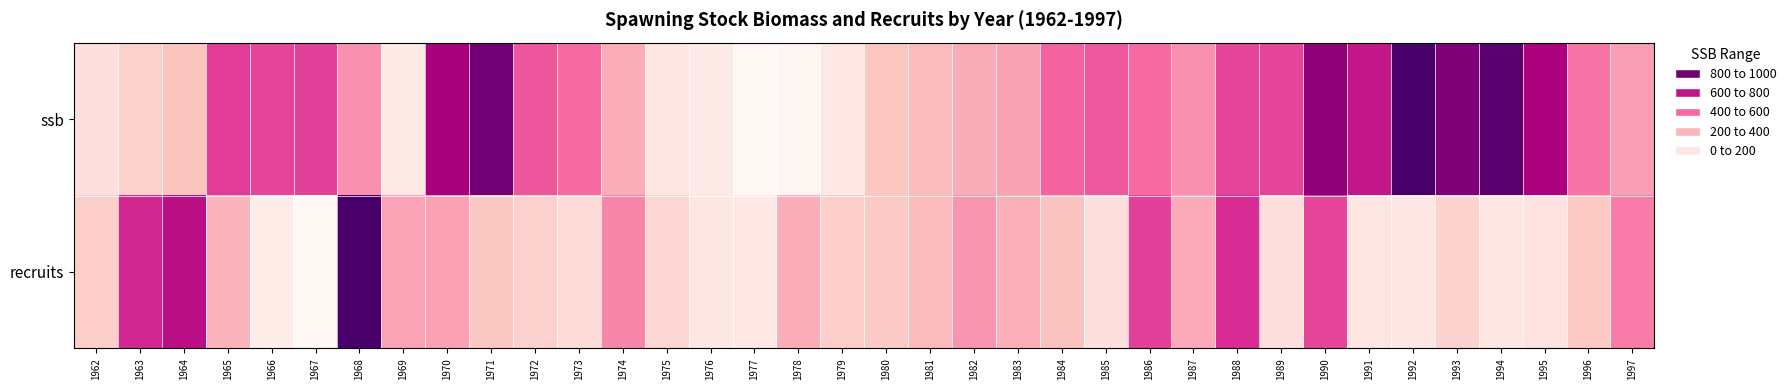

Reading left to right, what are all the values shown in this chart?

ssb: 1962=0.1	1963=0.2	1964=0.3	1965=0.6	1966=0.6	1967=0.6	1968=0.4	1969=0.1	1970=0.8	1971=0.9	1972=0.5	1973=0.5	1974=0.3	1975=0.1	1976=0.1	1977=0.0	1978=0.0	1979=0.1	1980=0.2	1981=0.3	1982=0.3	1983=0.4	1984=0.5	1985=0.5	1986=0.5	1987=0.4	1988=0.6	1989=0.6	1990=0.8	1991=0.7	1992=1.0	1993=0.9	1994=1.0	1995=0.7	1996=0.5	1997=0.4
recruits: 1962=0.2	1963=0.7	1964=0.7	1965=0.3	1966=0.1	1967=0.0	1968=1.0	1969=0.4	1970=0.4	1971=0.2	1972=0.2	1973=0.1	1974=0.4	1975=0.2	1976=0.1	1977=0.1	1978=0.3	1979=0.2	1980=0.2	1981=0.3	1982=0.4	1983=0.3	1984=0.3	1985=0.1	1986=0.6	1987=0.3	1988=0.6	1989=0.1	1990=0.6	1991=0.1	1992=0.1	1993=0.2	1994=0.1	1995=0.1	1996=0.2	1997=0.5